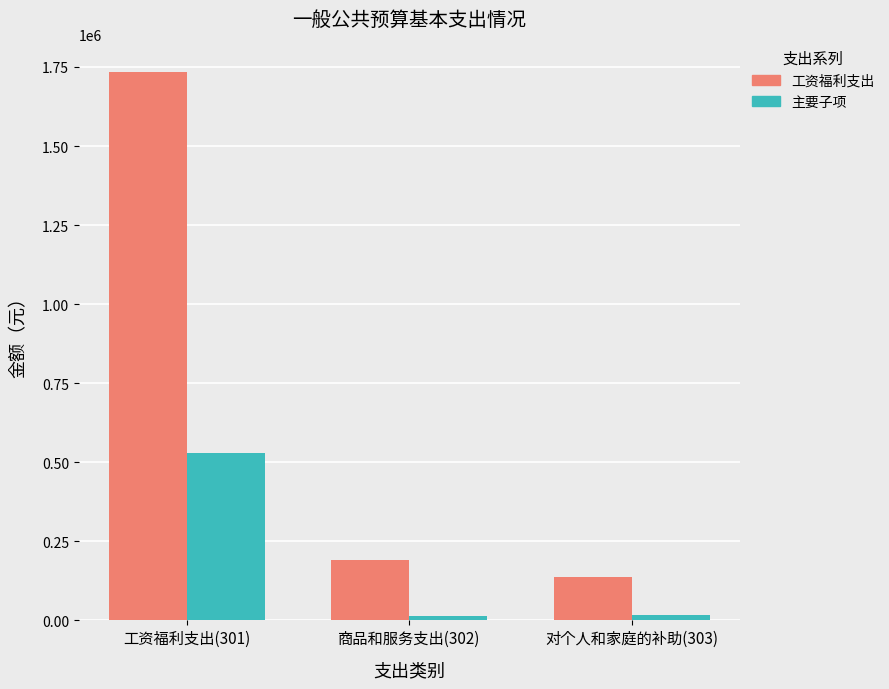

What is the sum of all 主要子项 values?

561179.5